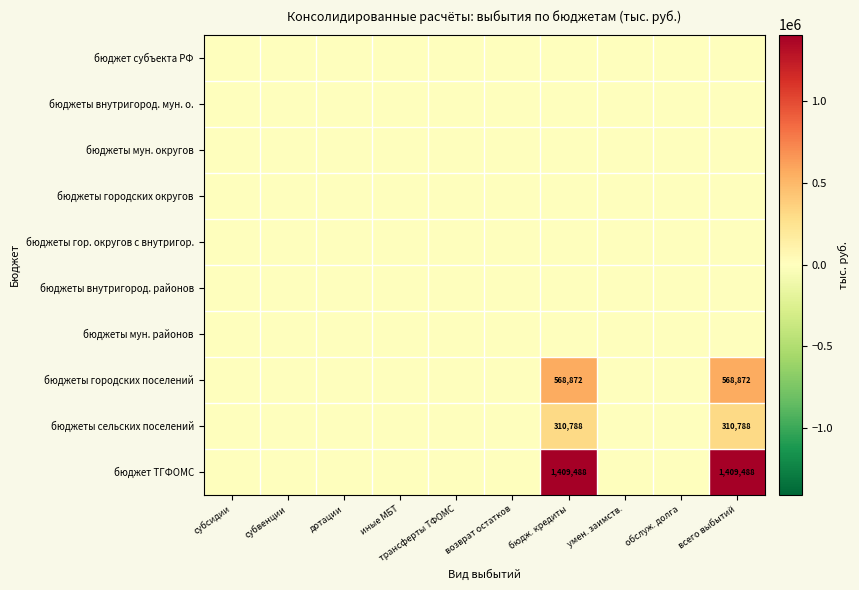

Which has a higher value, всего выбытий or субвенции?

всего выбытий